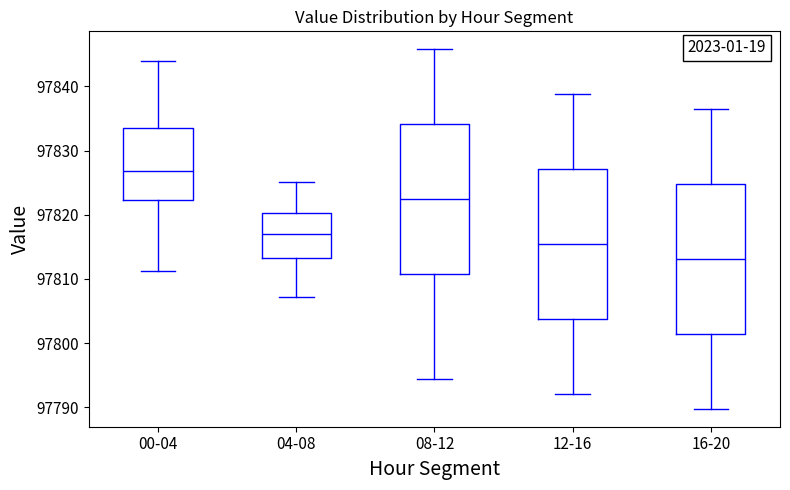

Reading left to right, read every box against the y-axis: the position of its median line, the range the box covers, and the ends of its whiskers. The values are not printed on the chart, so give them approximately, as read against the axis.

00-04: median 97827, box 97822 to 97833, whiskers 97811 to 97844
04-08: median 97817, box 97813 to 97820, whiskers 97807 to 97825
08-12: median 97822, box 97811 to 97834, whiskers 97794 to 97846
12-16: median 97815, box 97804 to 97827, whiskers 97792 to 97839
16-20: median 97813, box 97801 to 97825, whiskers 97790 to 97836